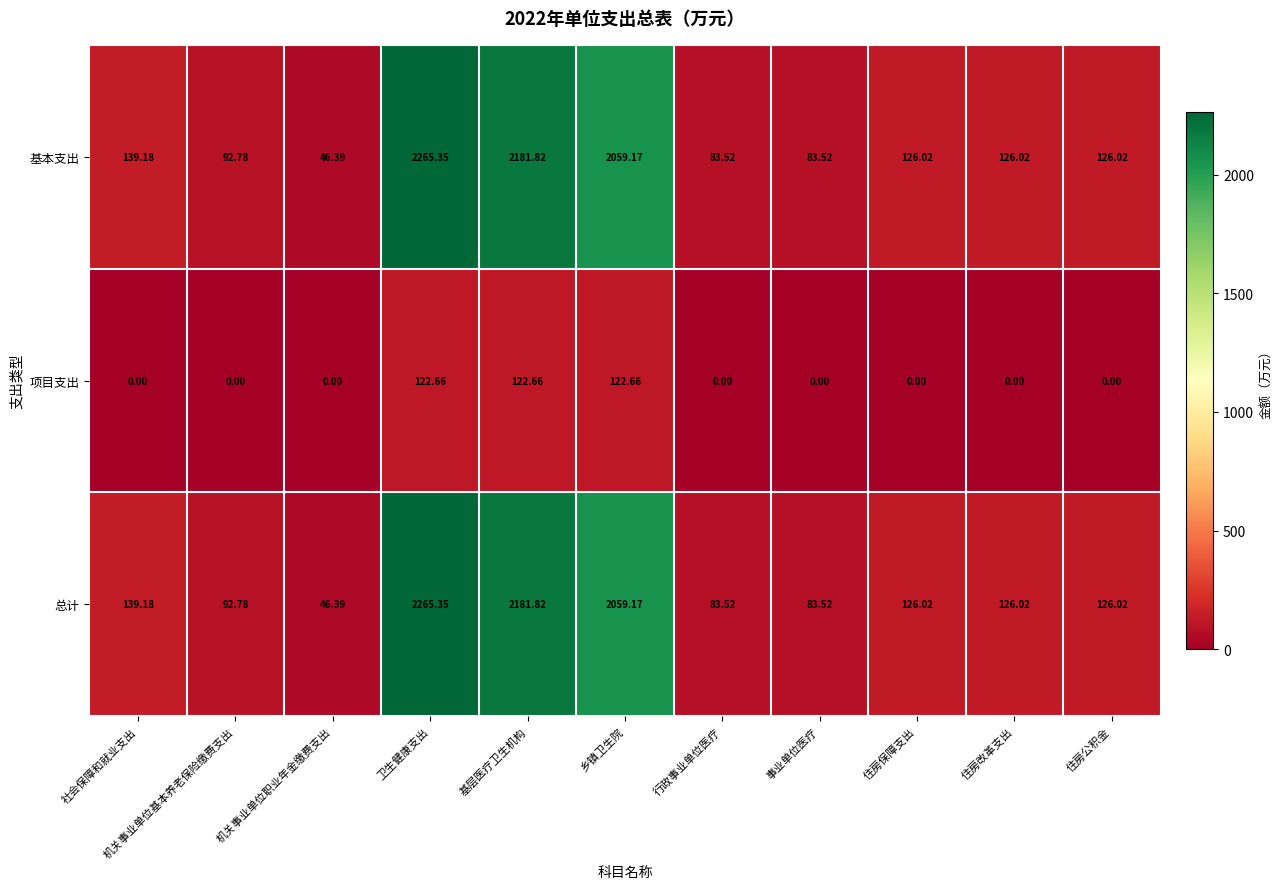

Which category has the highest value across all series?

卫生健康支出